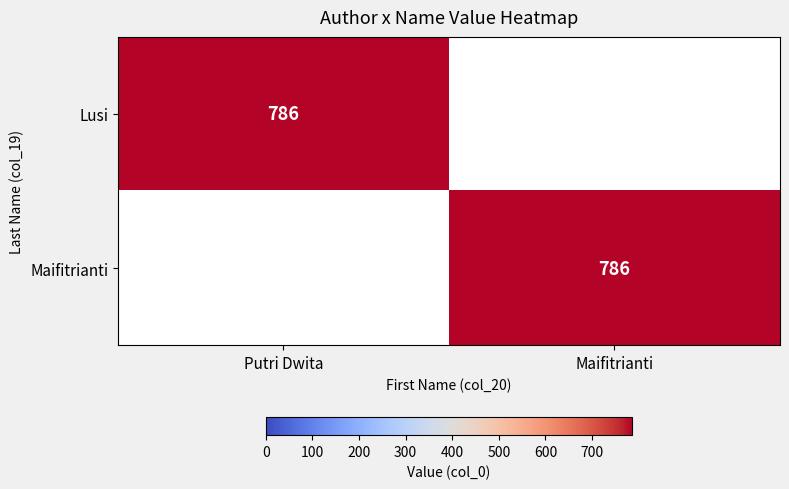

The value of Maifitrianti at Maifitrianti is 451. True or false?

False